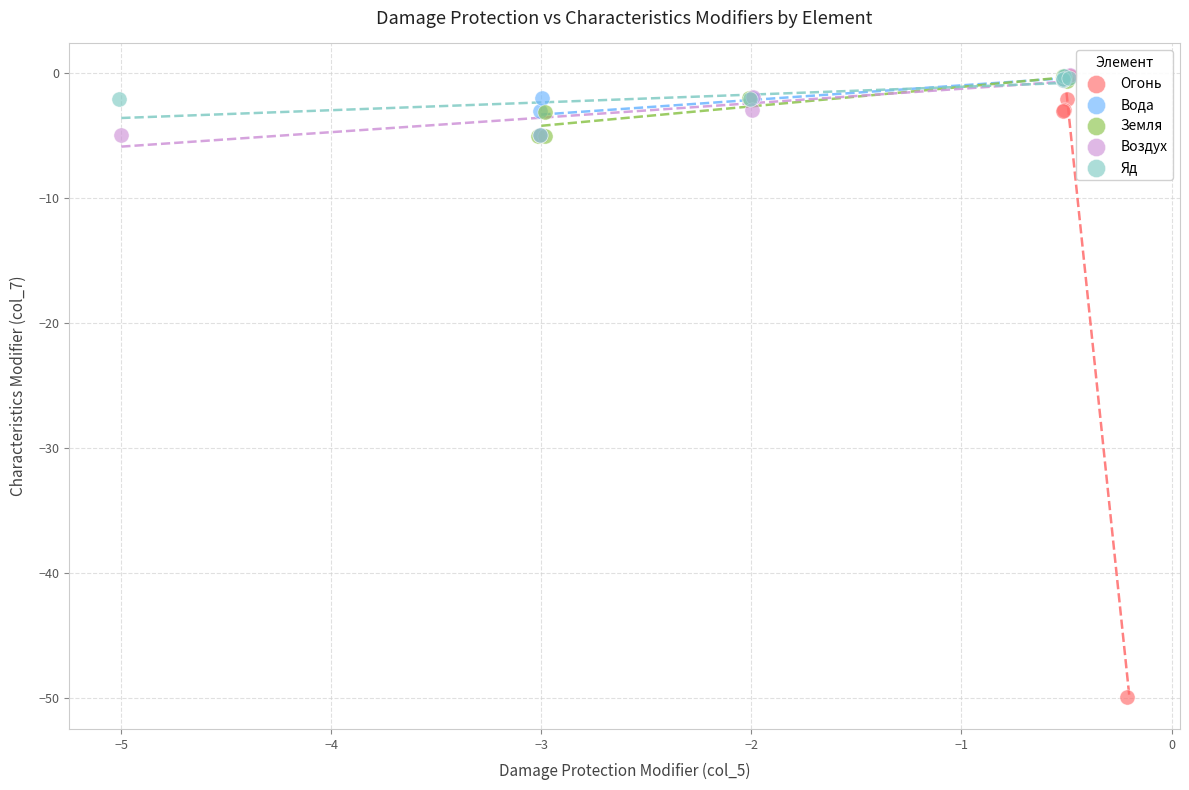

Which series has the widest spread of Y values?

Огонь